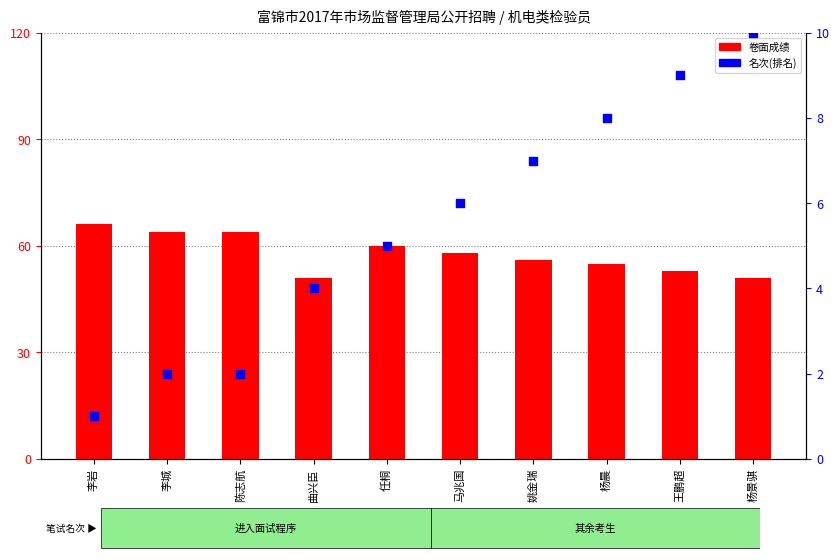

Is the value of 名次 at 杨晨 greater than the value of 卷面成绩 at 王鹏超?

No